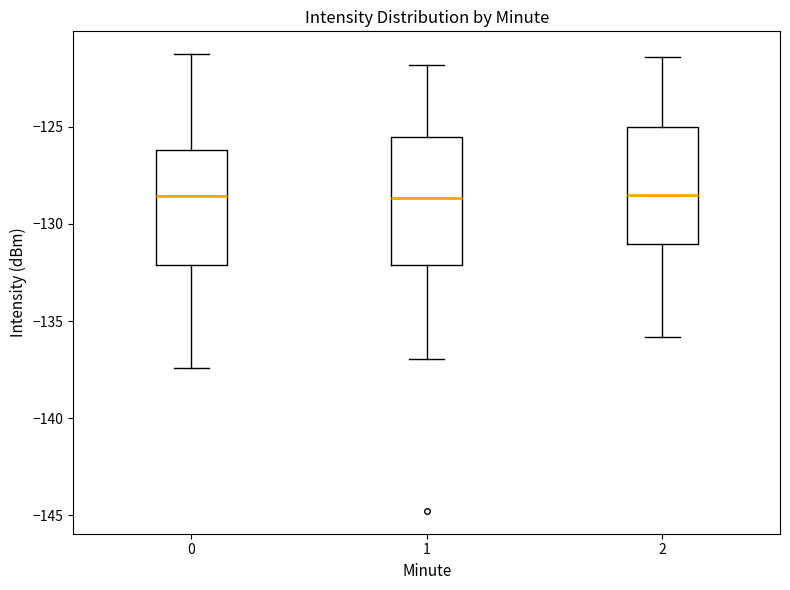

Comparing the boxes themselves (not the whiskers), which one is the tallest?

1